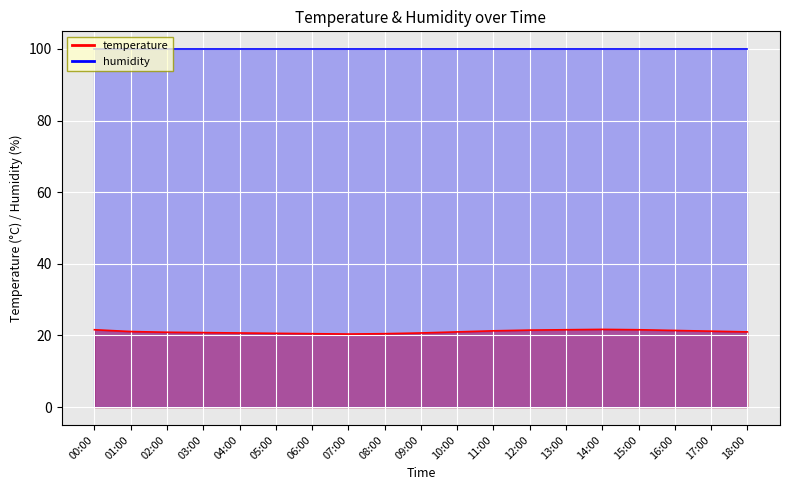

What is the difference between the values at 10:00 and 15:00?

0.6